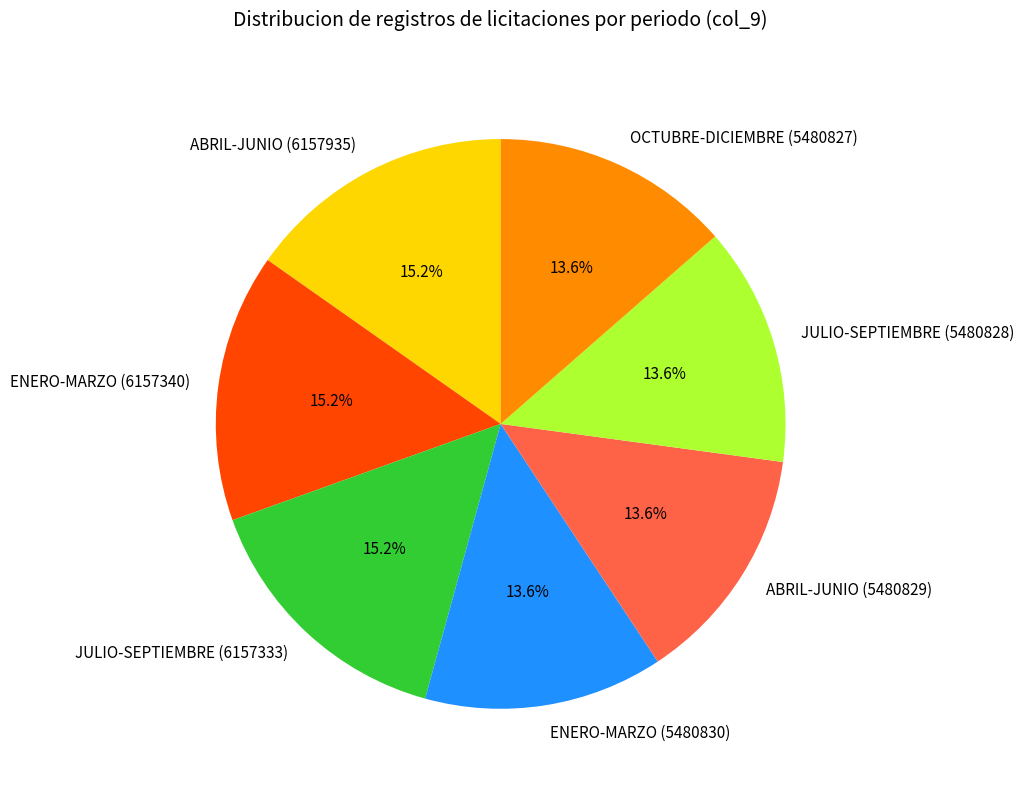

The ABRIL-JUNIO (5480829) slice represents 14% of the pie. True or false?

True